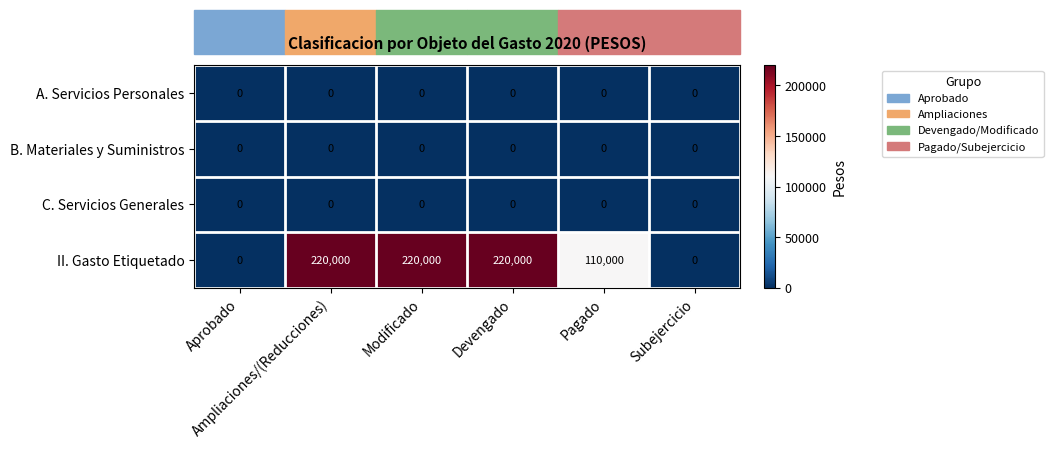

Which series has the largest total across all categories?

II. Gasto Etiquetado